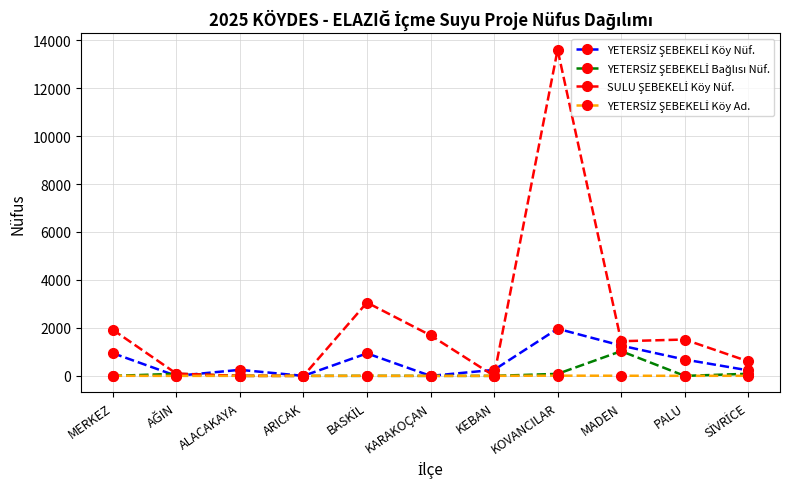

At which category does the chart reach its peak across all series?

KOVANCILAR